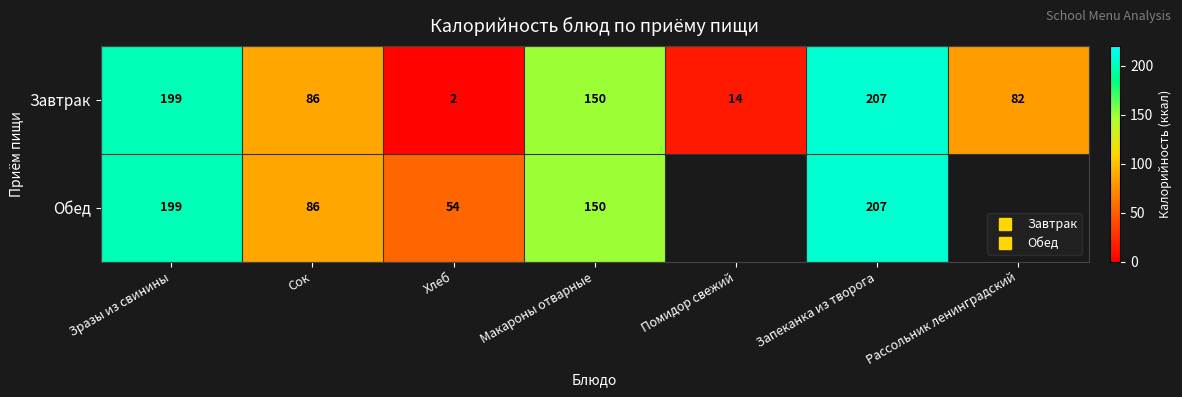

The Завтрак series shows 139.1 at Рассольник ленинградский. True or false?

False